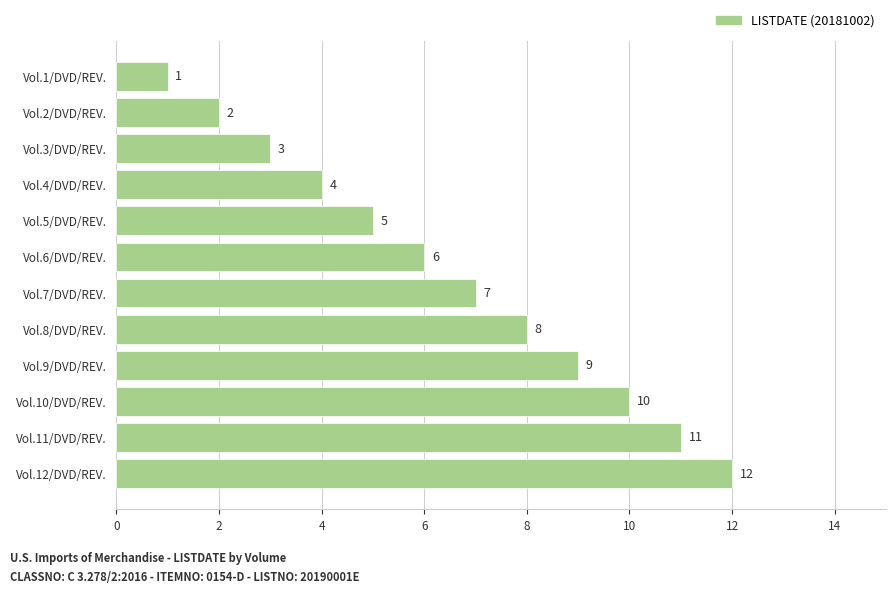

What is the difference between the maximum and minimum values?

11